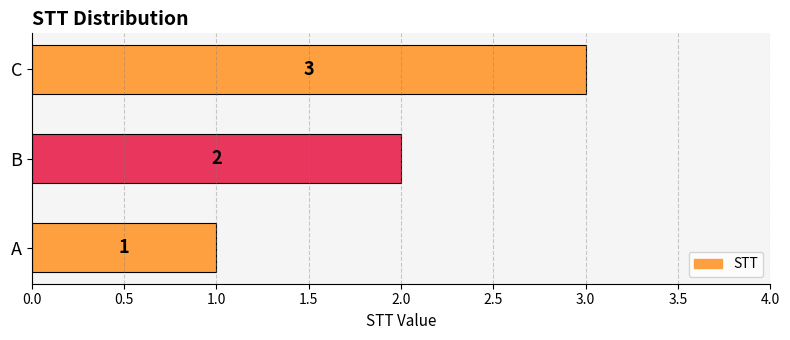

Rank the categories by value from lowest to highest.

A, B, C